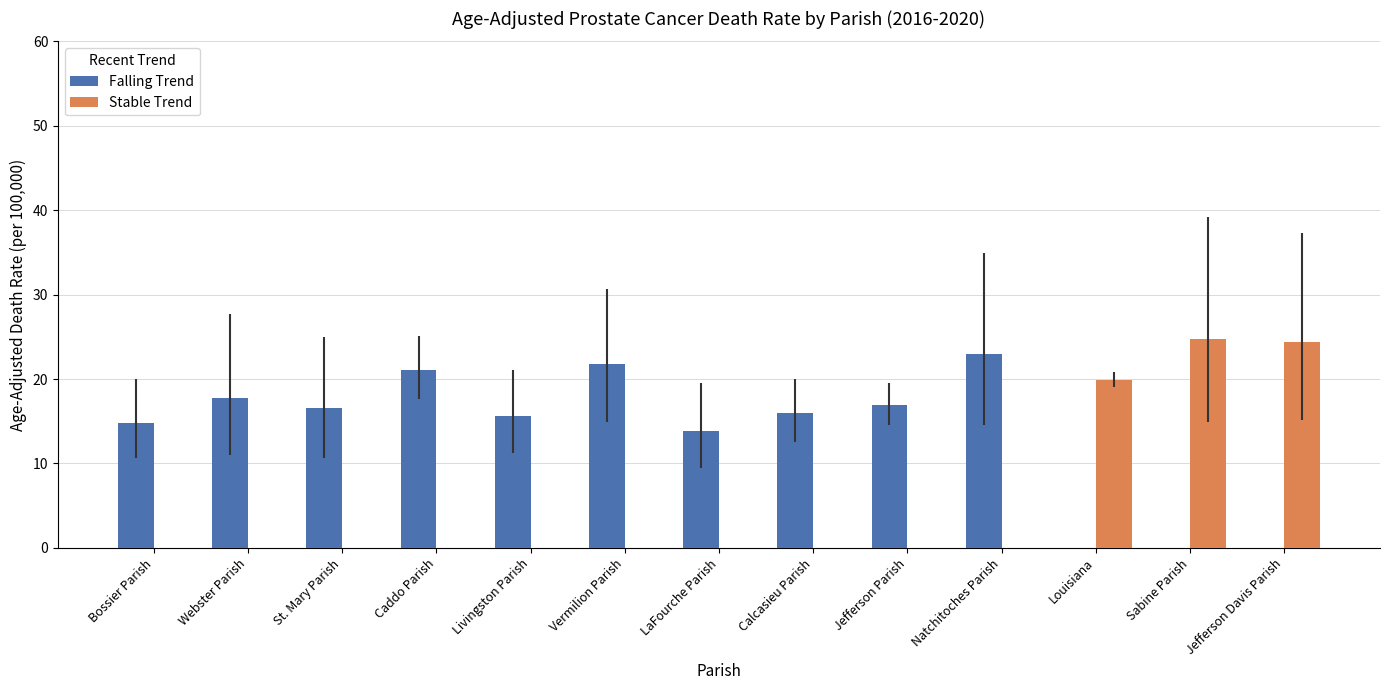

What is the difference between the Falling Trend values at Webster Parish and Livingston Parish?

2.2